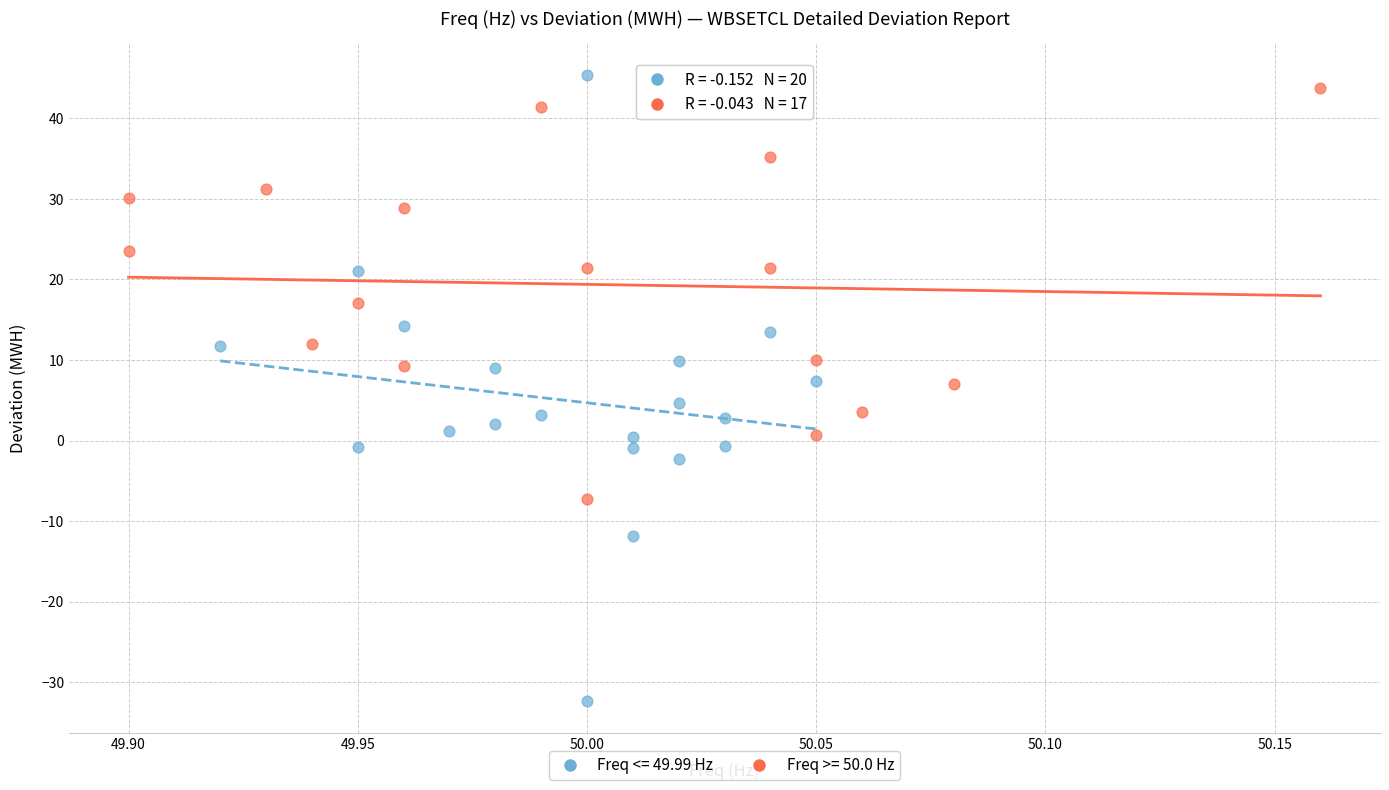

Which series reaches the maximum Y coordinate?

Freq <= 49.99 Hz